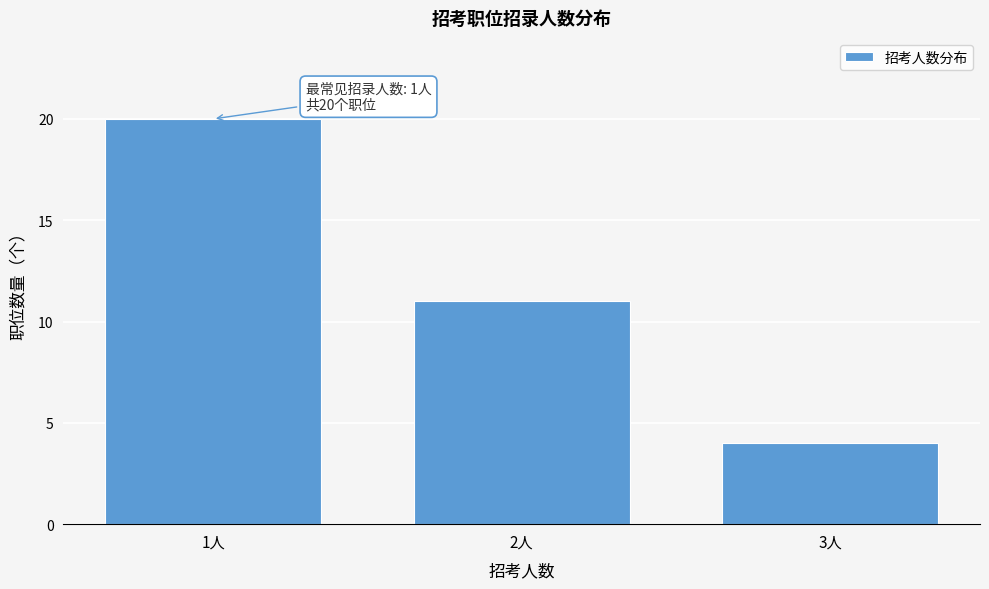

Reading right to left, transcribe all the data shown in this chart.

3人=4	2人=11	1人=20